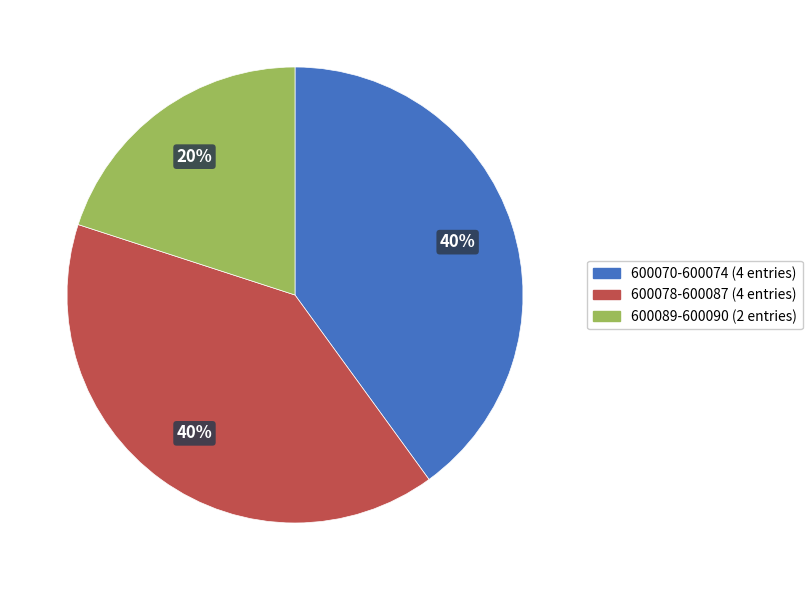

What percentage is the 600070-600074 (4 entries) slice, to the nearest percent?

40%